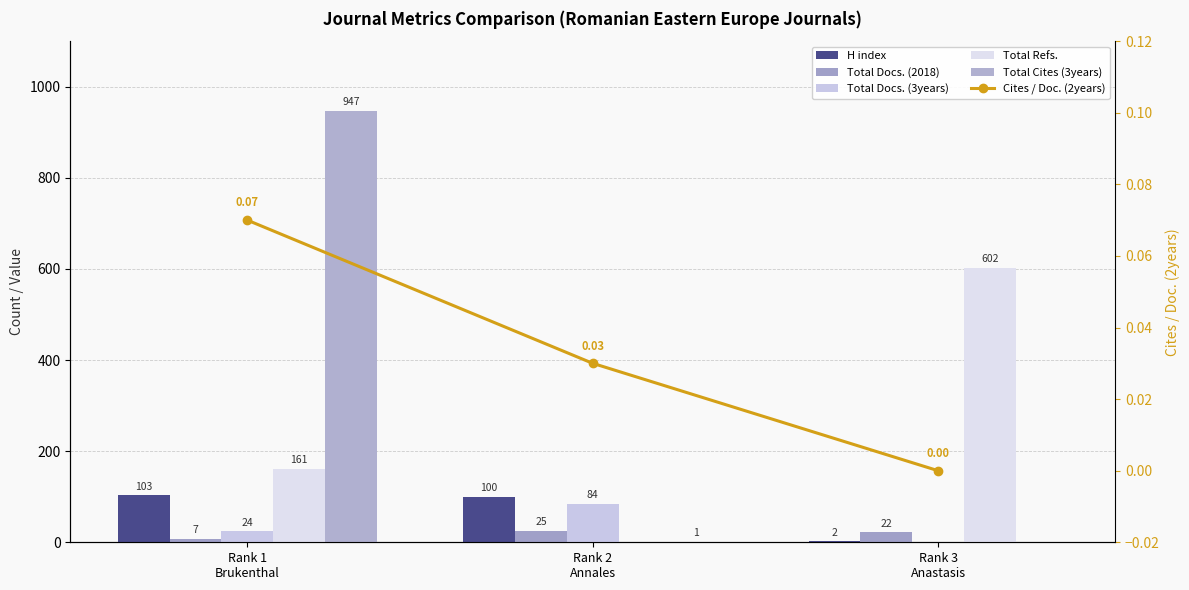

Is it true that Total Docs. (2018) equals 9.3 at Rank 1
Brukenthal?

False